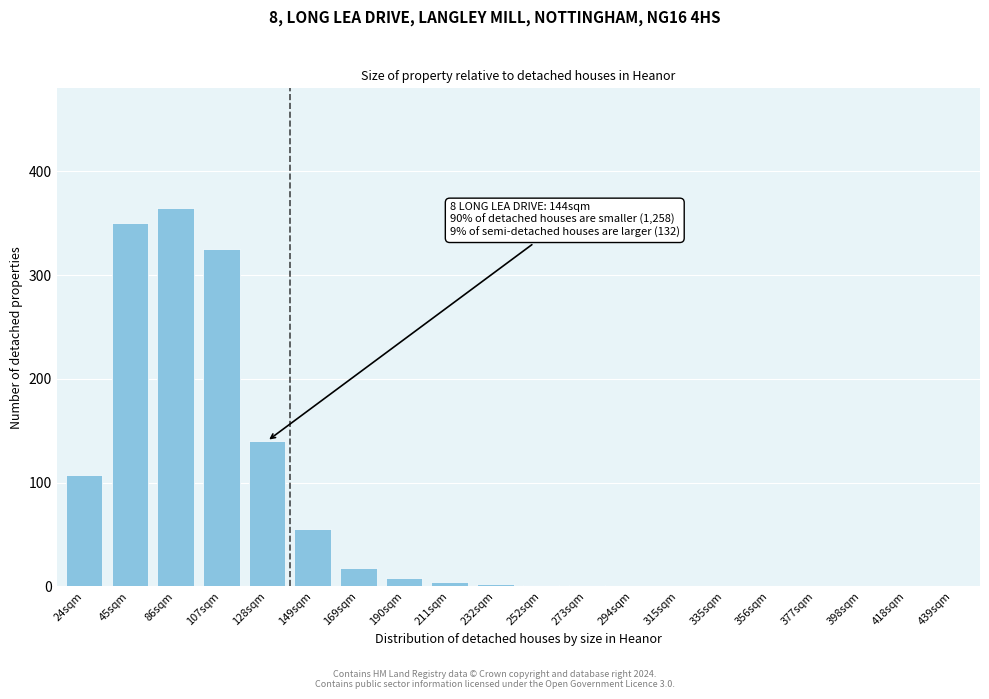

Is it true that the value at 128sqm is 211?

False